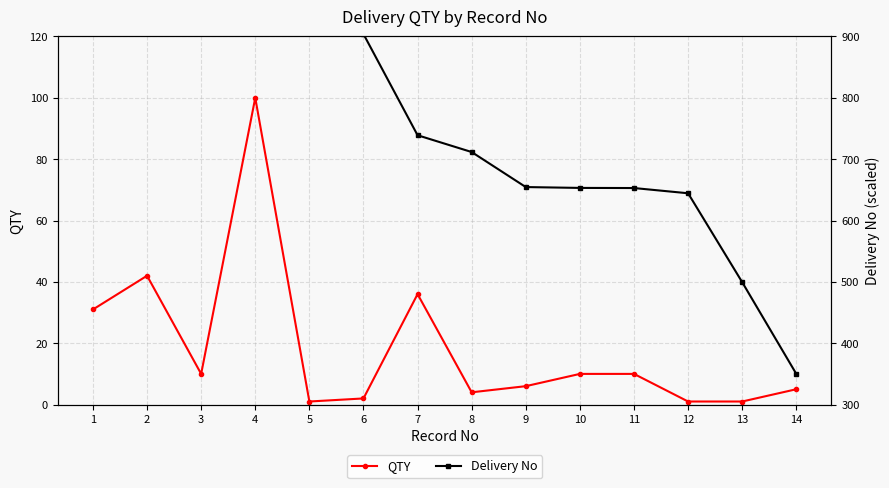

How many interior local valleys does the QTY series have?

3